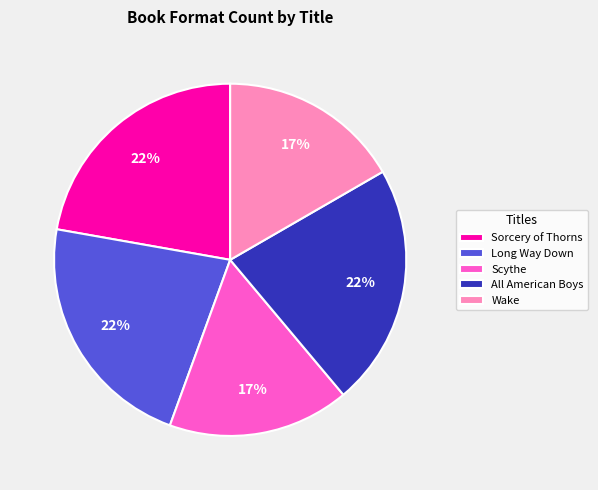

Do All American Boys and Wake together represent more than half of the pie?

No